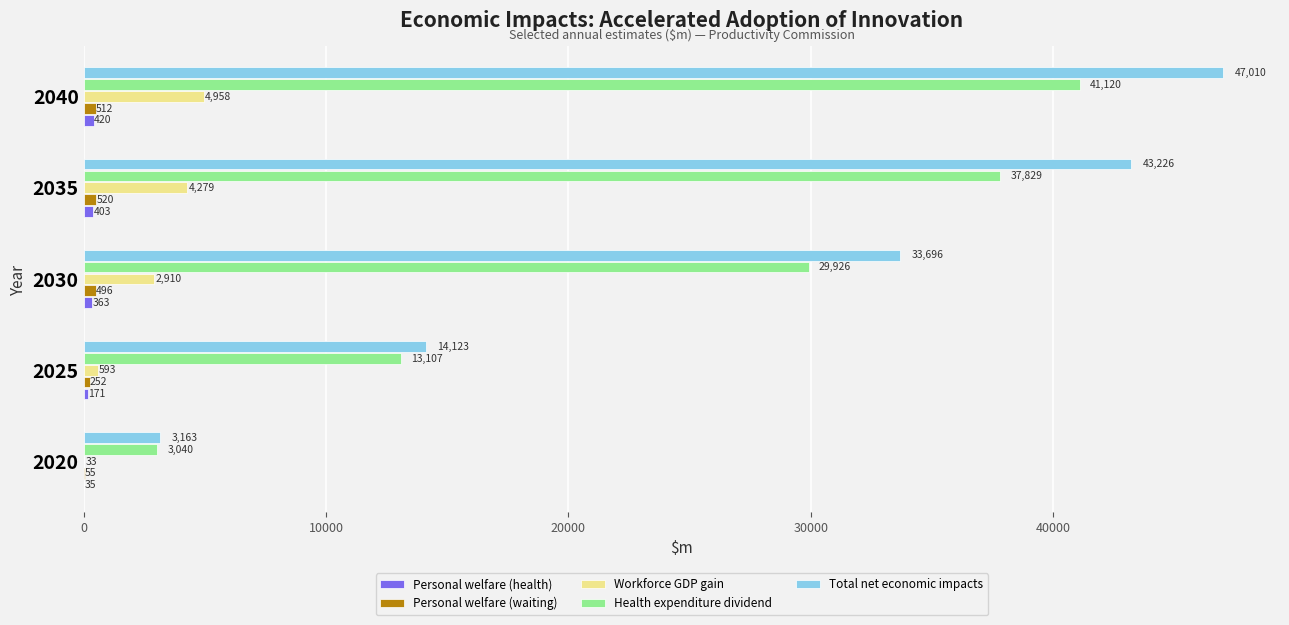

Which category has the highest value in the Total net economic impacts series?

2040